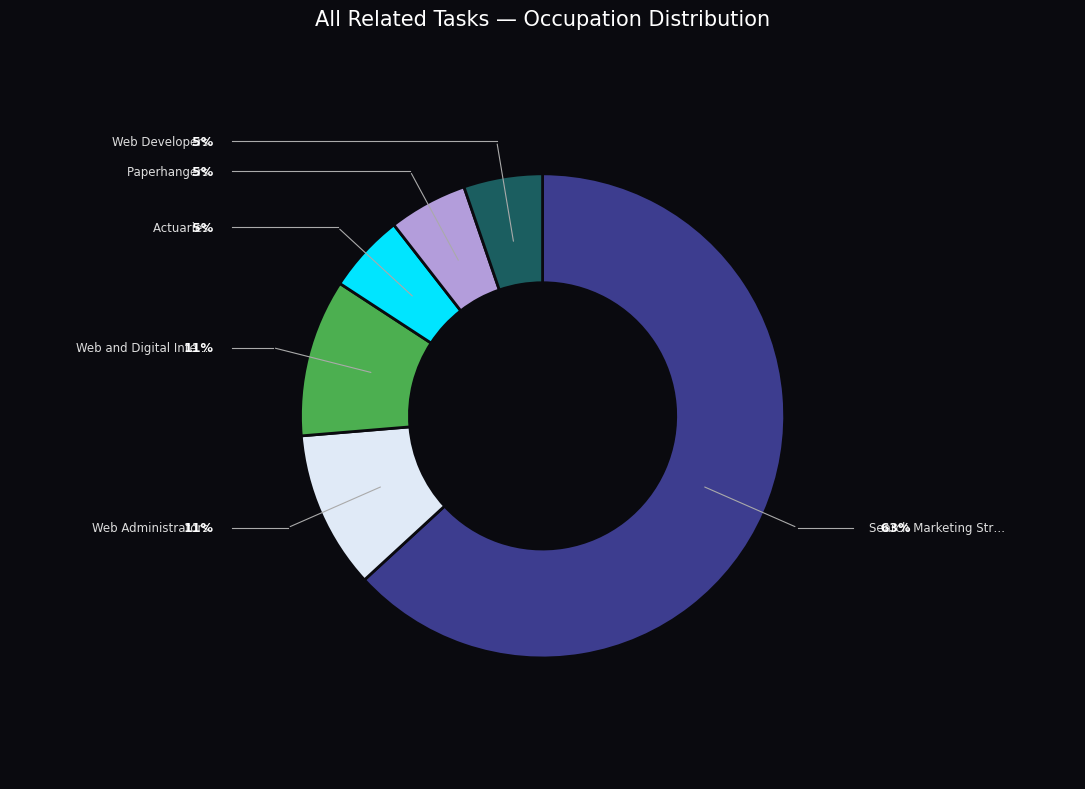

Is there any slice that represents more than half of the pie?

Yes